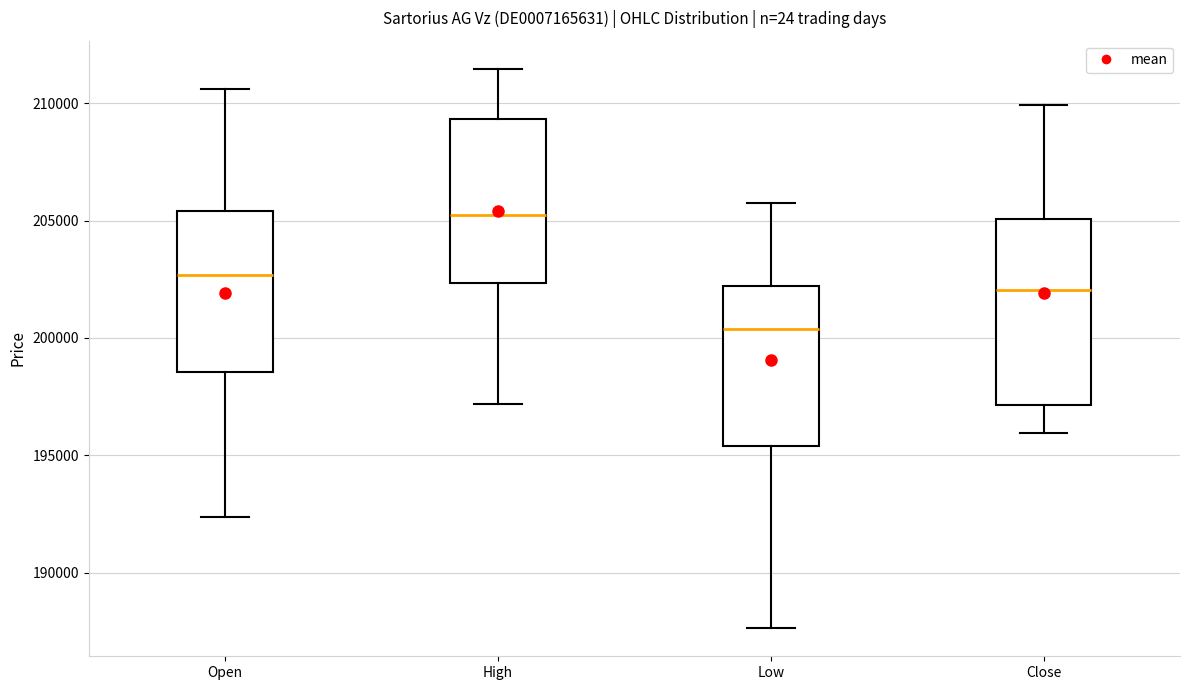

Reading left to right, read every box against the y-axis: the position of its median line, the range the box covers, and the ends of its whiskers. The values are not printed on the chart, so give them approximately, as read against the axis.

Open: median 202500, box 198500 to 205500, whiskers 192500 to 210500
High: median 205500, box 202500 to 209500, whiskers 197000 to 211500
Low: median 200500, box 195500 to 202000, whiskers 187500 to 206000
Close: median 202000, box 197000 to 205000, whiskers 196000 to 210000